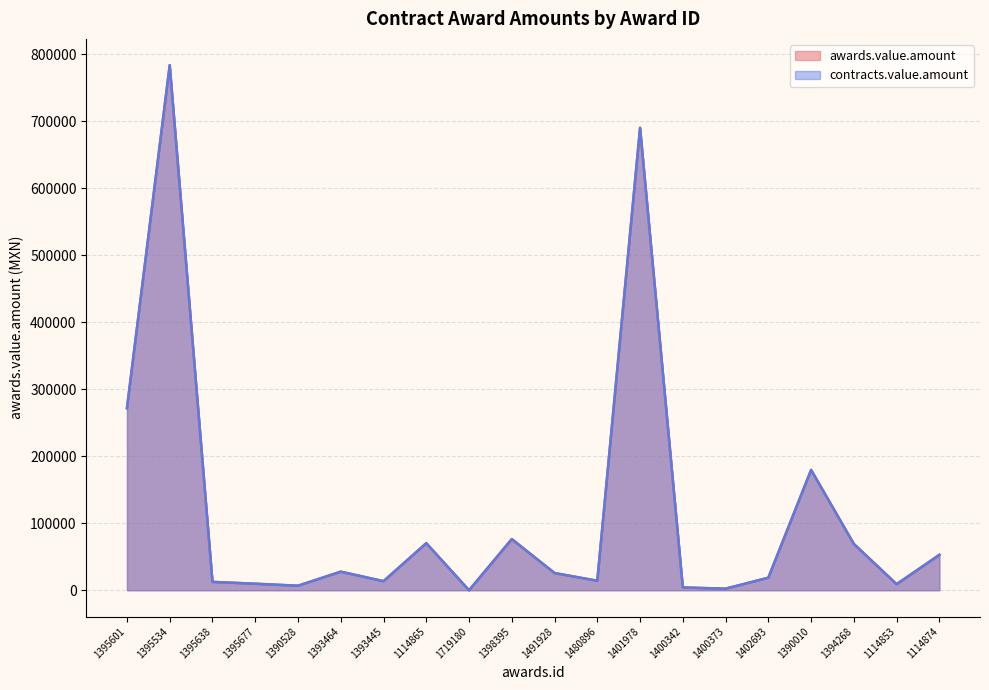

What is the maximum value for contracts.value.amount?

783409.0